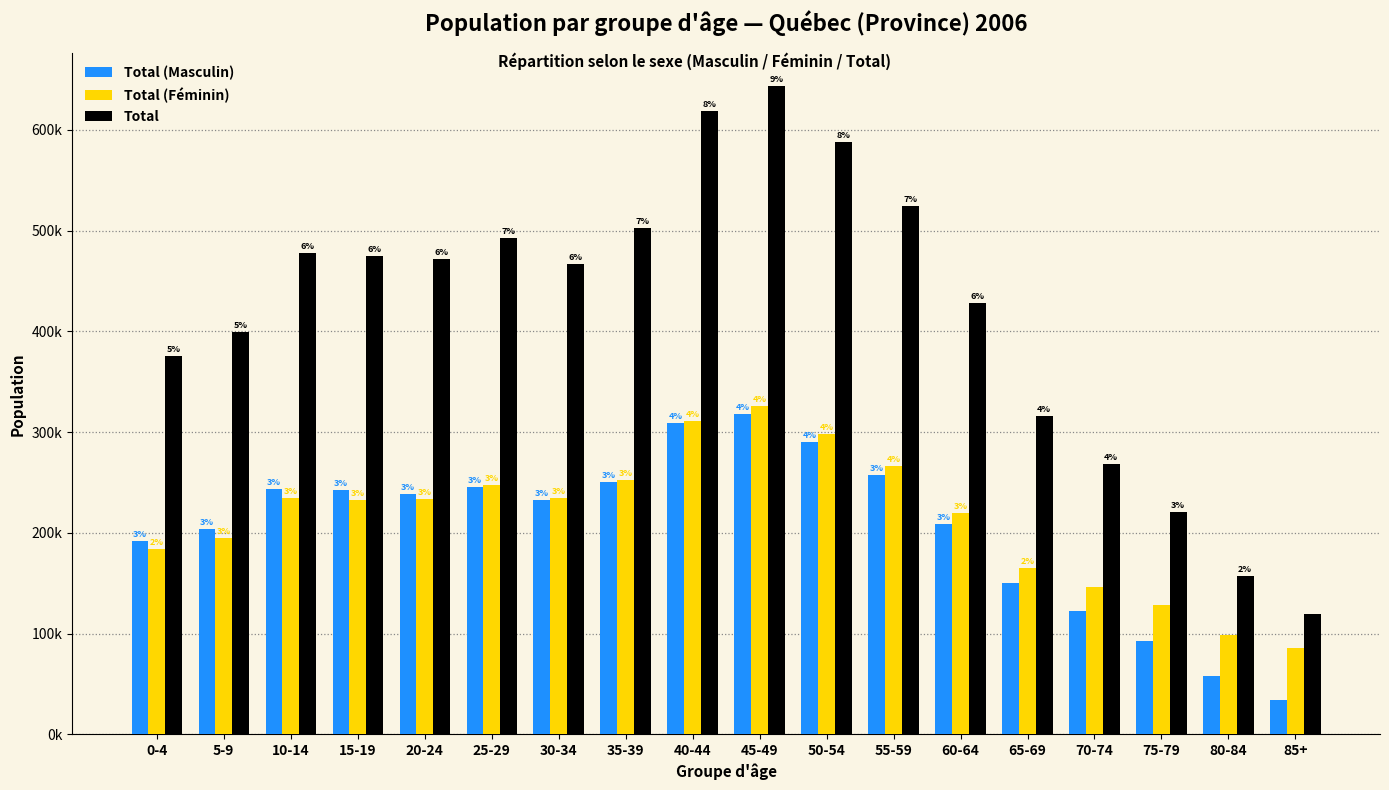

Are the bars grouped side by side (vs. stacked)?

Yes